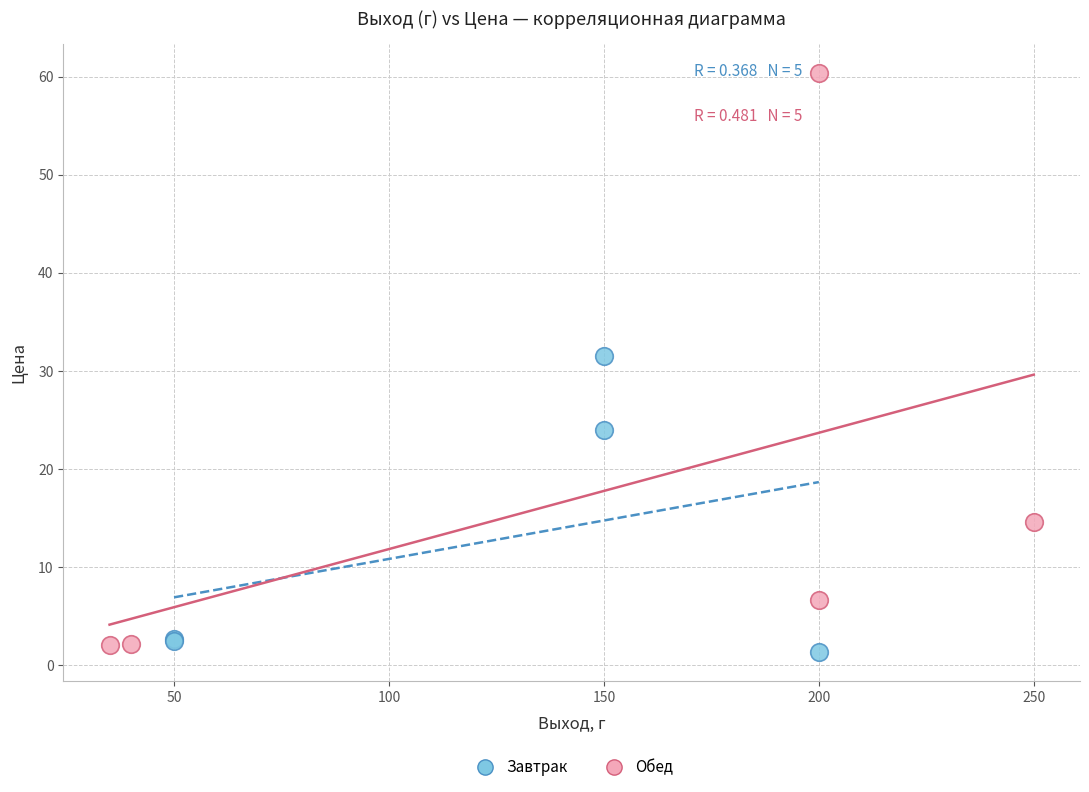

Which series has the largest Y range (max minus min)?

Обед